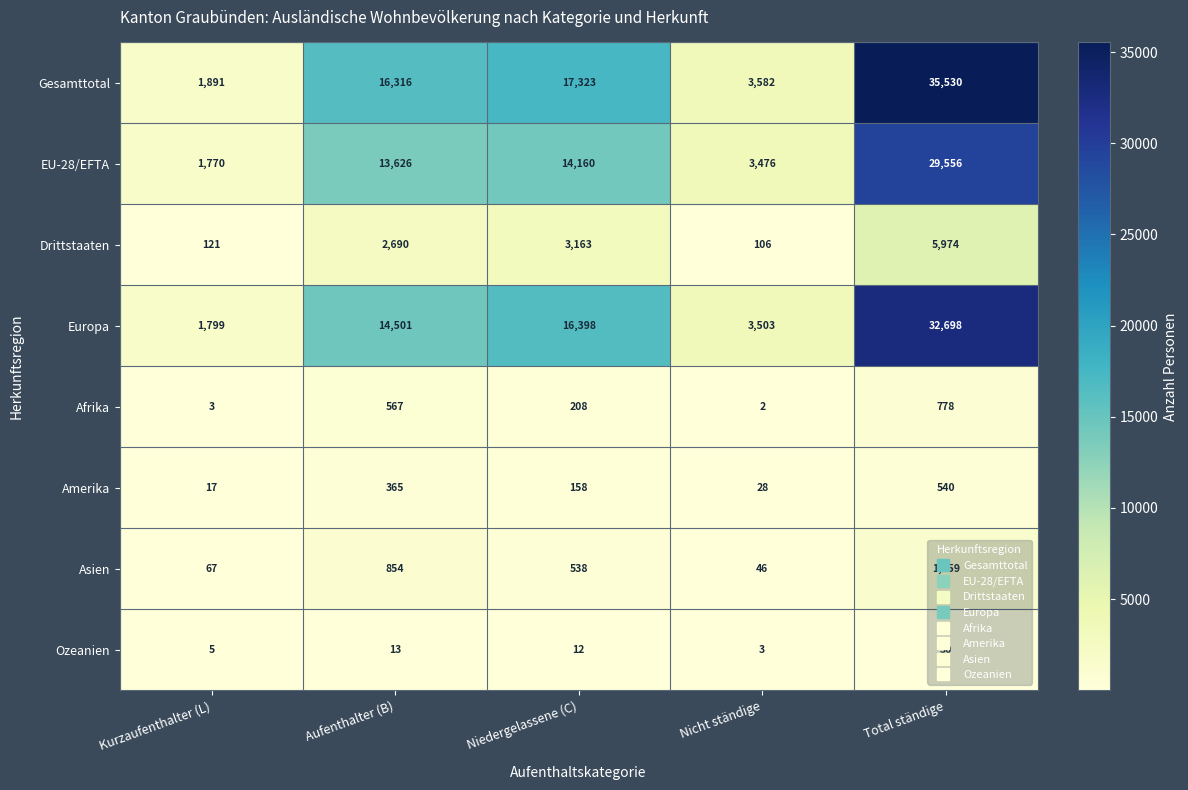

Rank the categories by EU-28/EFTA value from lowest to highest.

Kurzaufenthalter (L), Nicht ständige, Aufenthalter (B), Niedergelassene (C), Total ständige